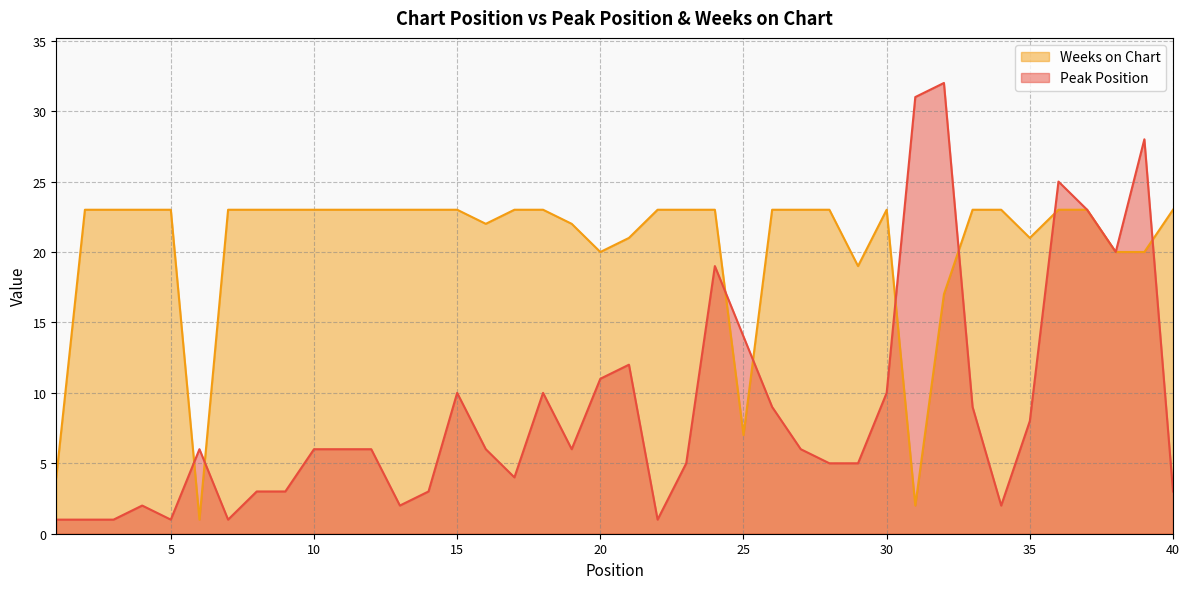

What are all the series names shown in the legend?

Weeks on Chart, Peak Position